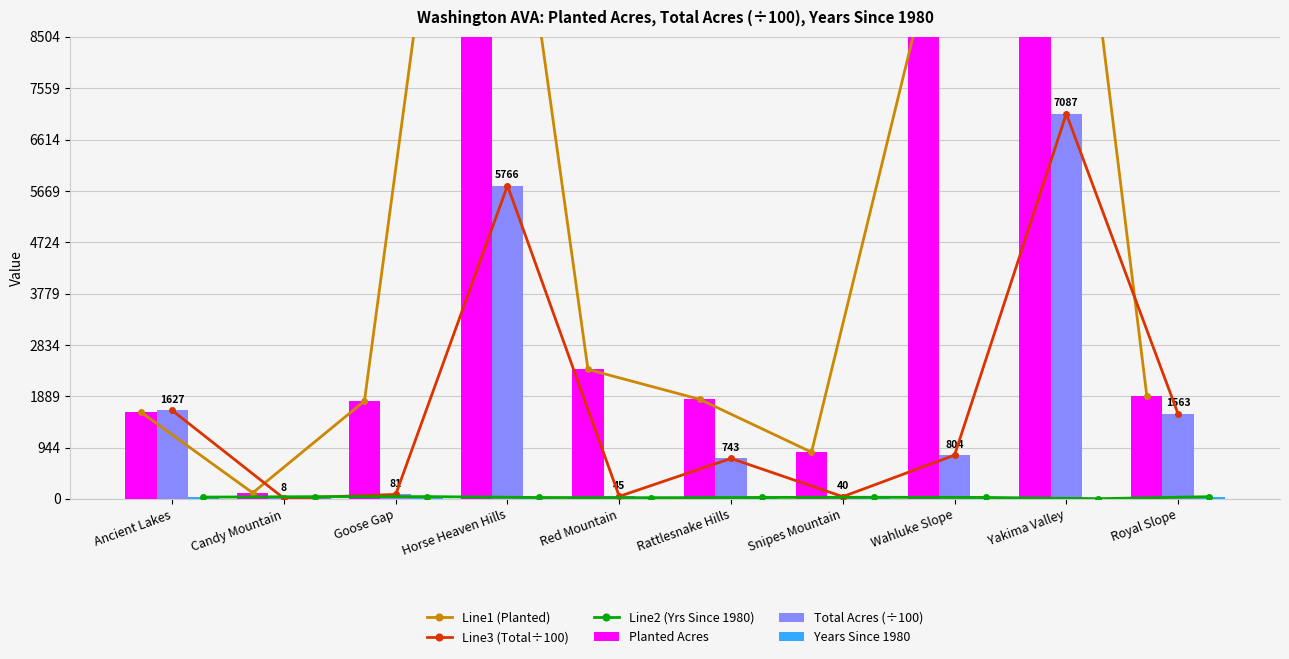

At which label is Total Acres (÷100) closest to 3547?

Ancient Lakes